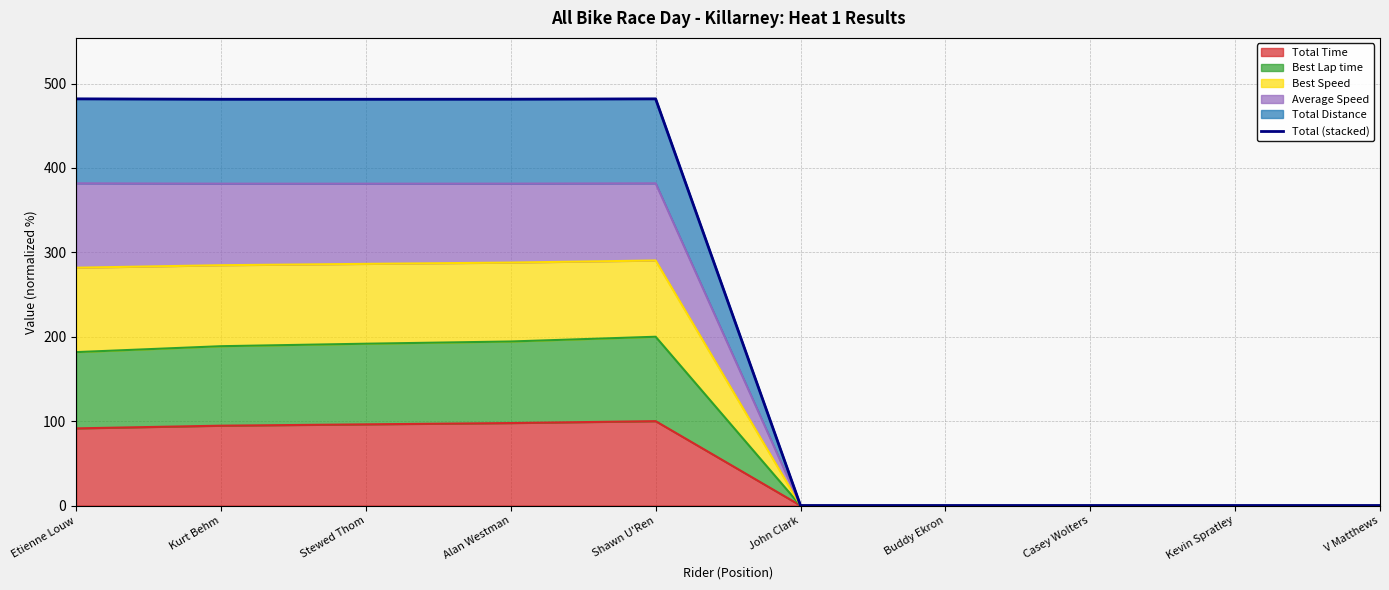

List the labels in order of value, smallest first.

John Clark, Buddy Ekron, Casey Wolters, Kevin Spratley, V Matthews, Stewed Thom, Kurt Behm, Alan Westman, Etienne Louw, Shawn U'Ren